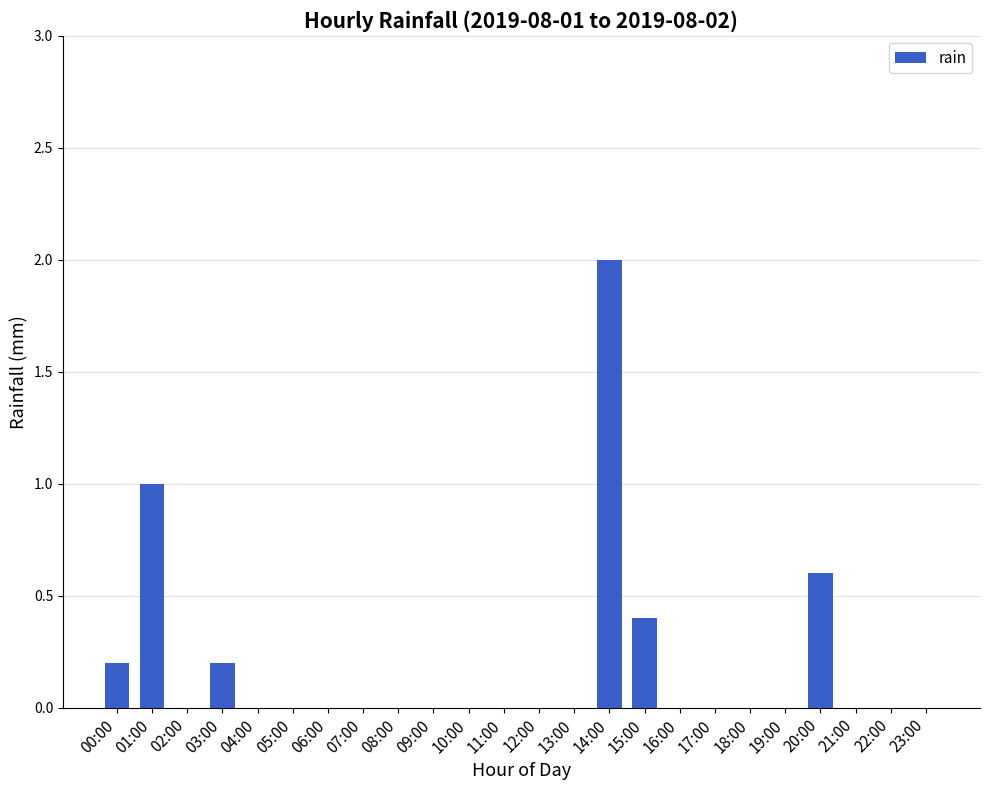

True or false: the data shows 3.5 at 14:00.

False